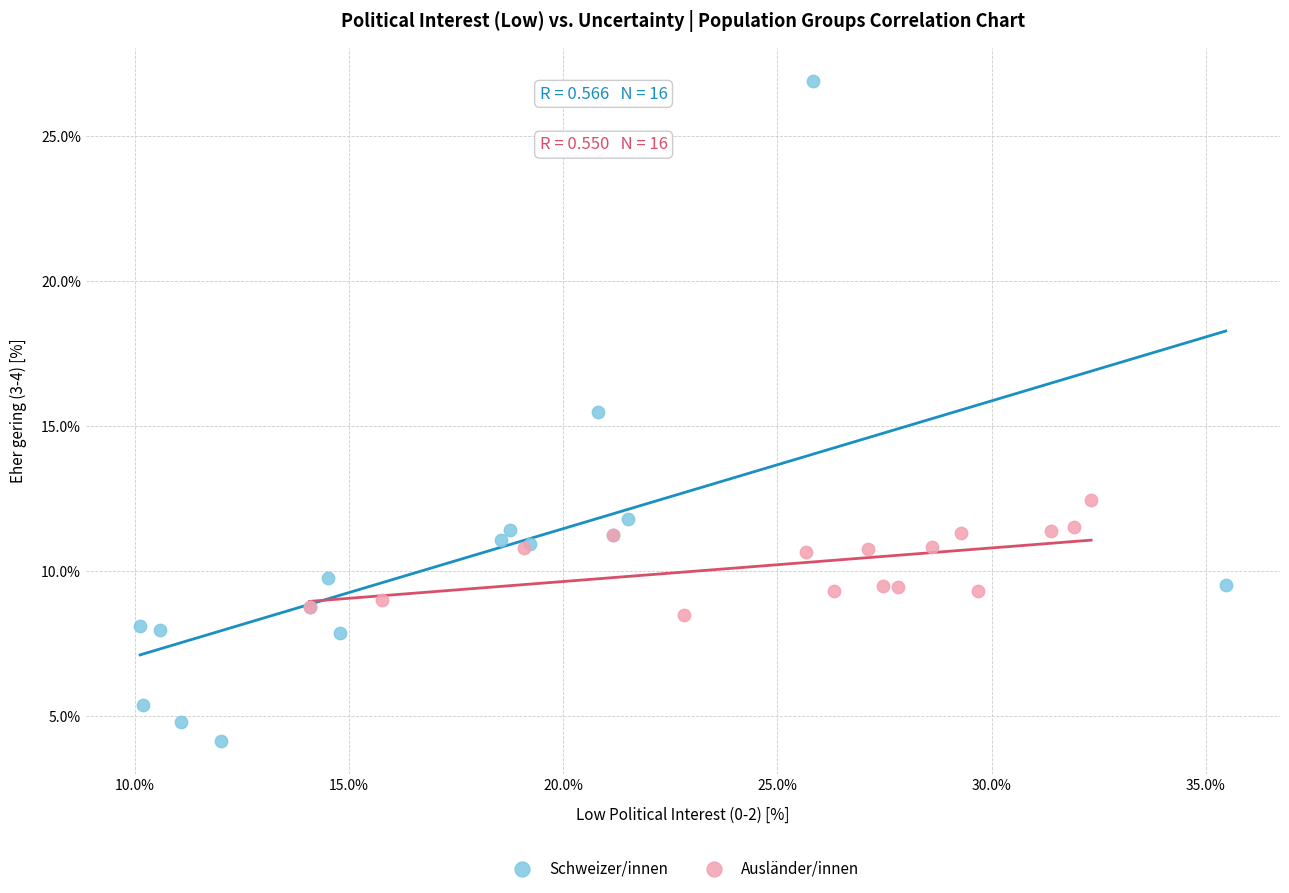

What are all the series names shown in the legend?

Schweizer/innen, Ausländer/innen